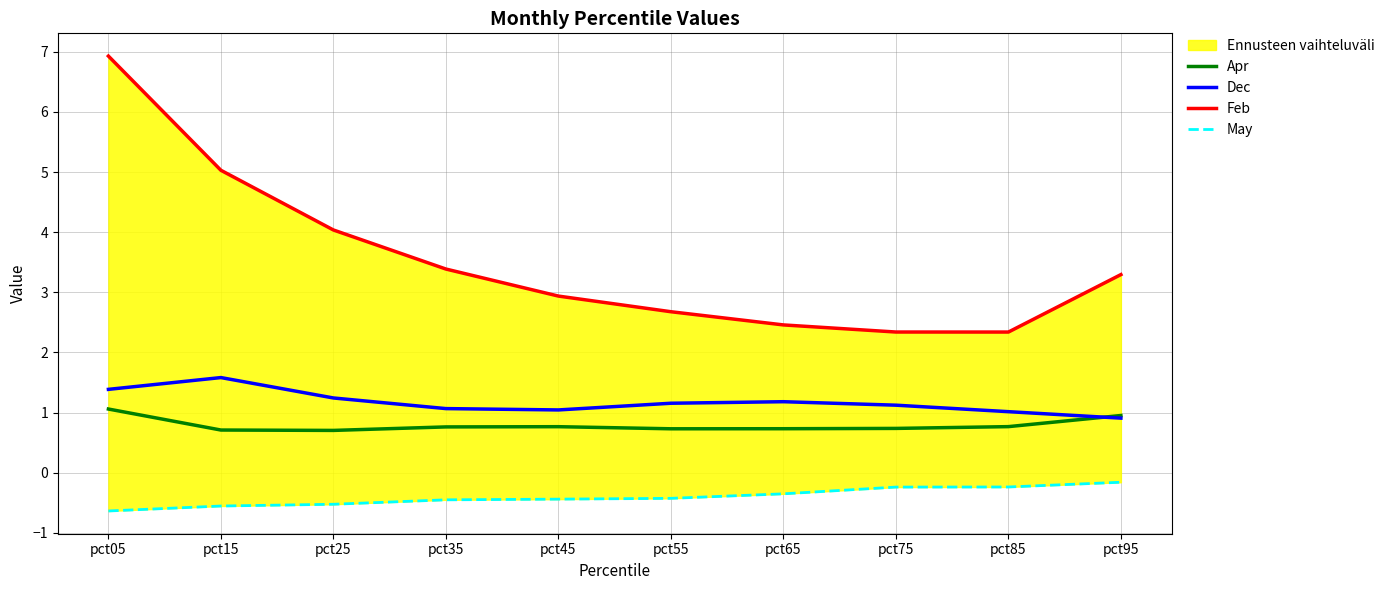

Which series has the largest total across all categories?

Feb